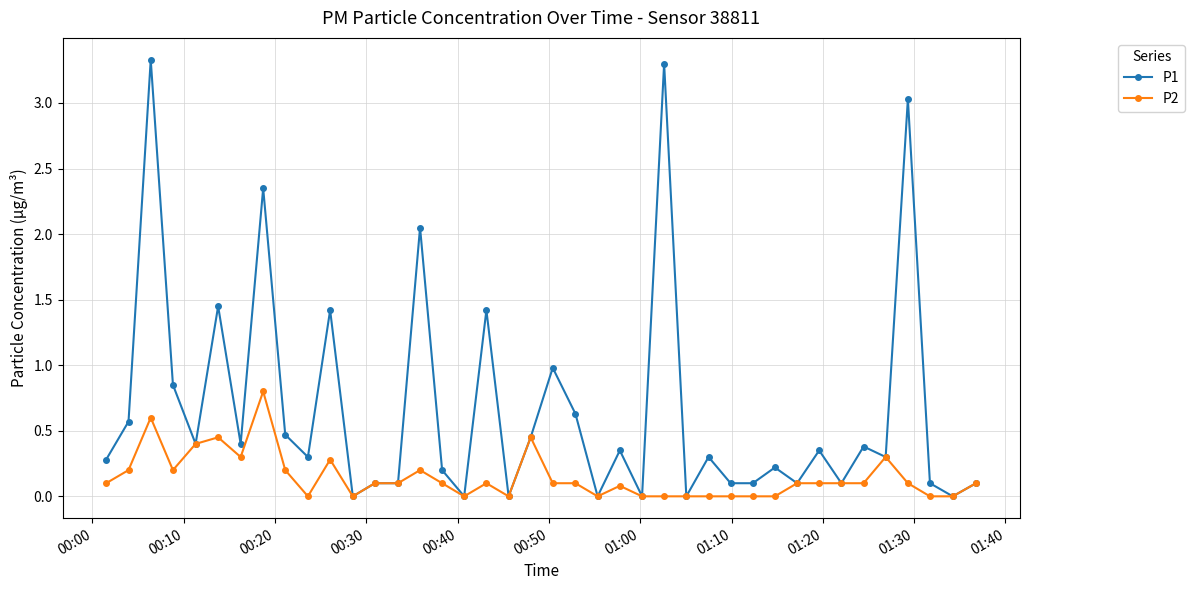

List the series in order of their peak value, lowest first.

P2, P1